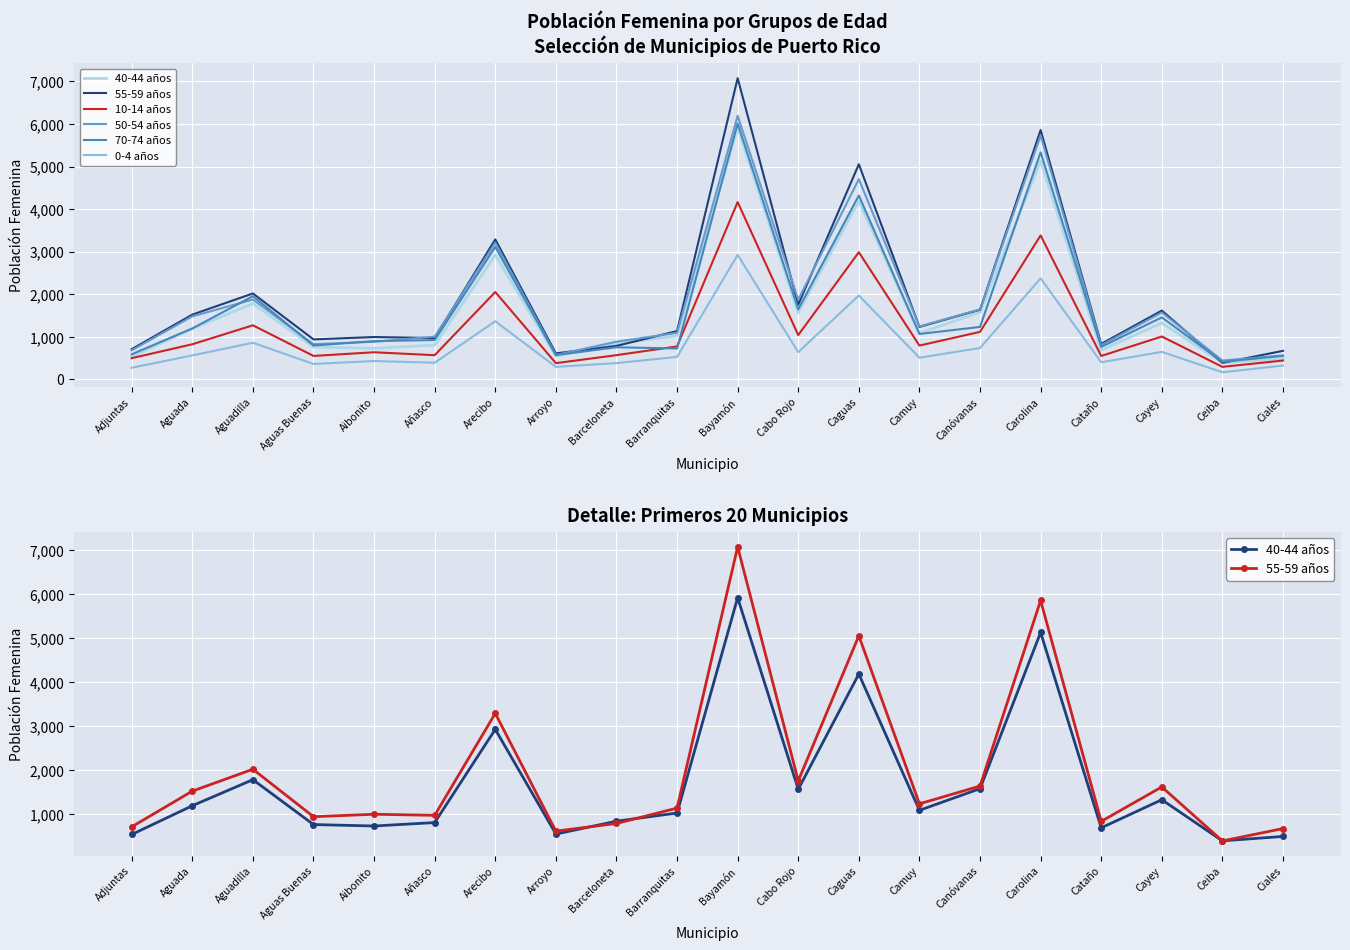

Does the chart display data point markers on the line(s)?

No